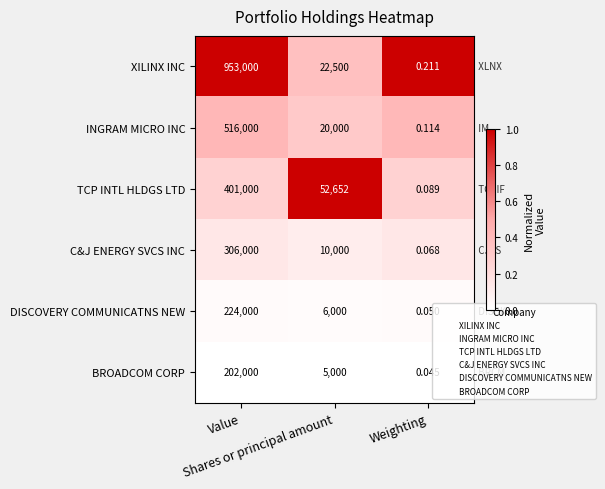

List the series in order of their peak value, lowest first.

BROADCOM CORP, DISCOVERY COMMUNICATNS NEW, C&J ENERGY SVCS INC, TCP INTL HLDGS LTD, INGRAM MICRO INC, XILINX INC